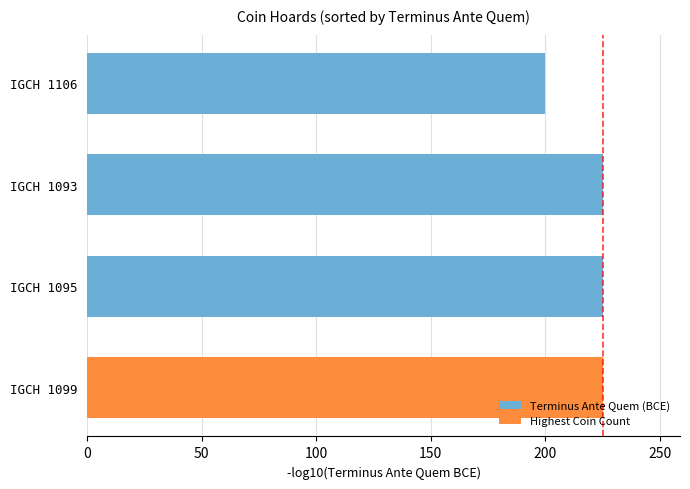

What is the value of the 2nd bar from the left?

225